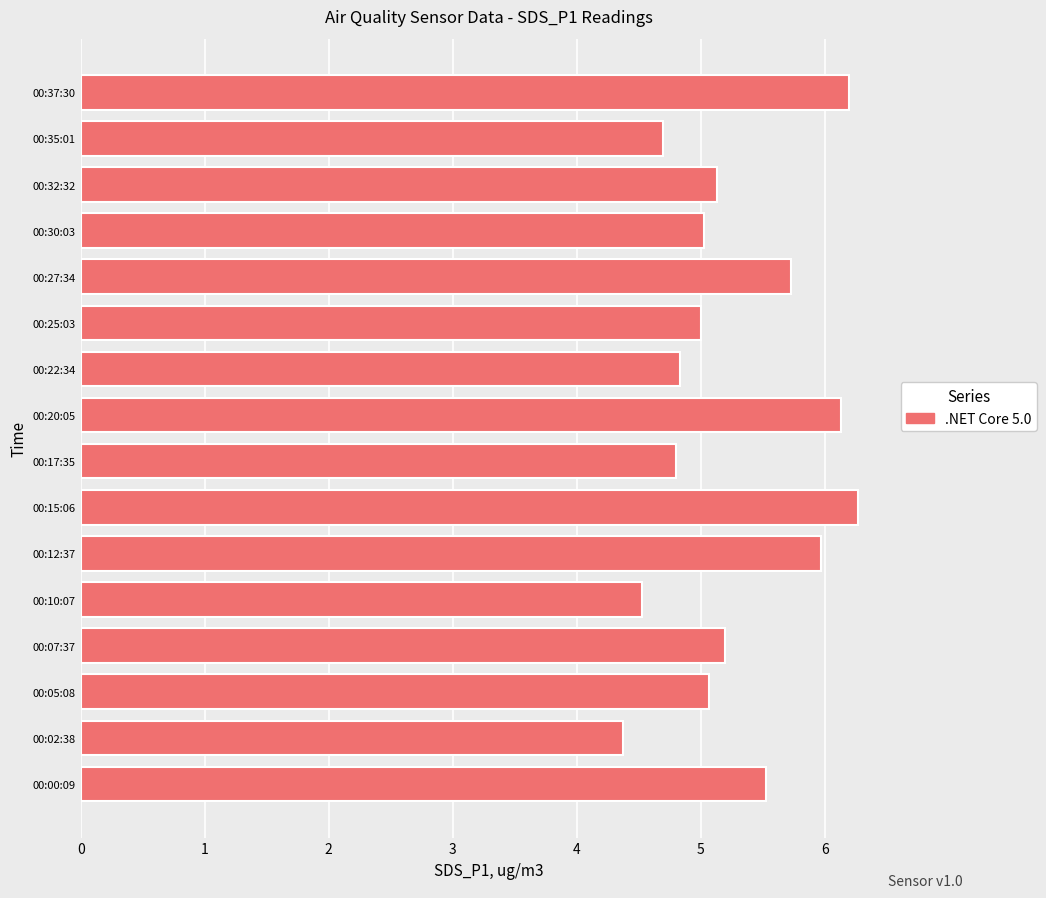

What is the maximum value shown in the chart?

6.3